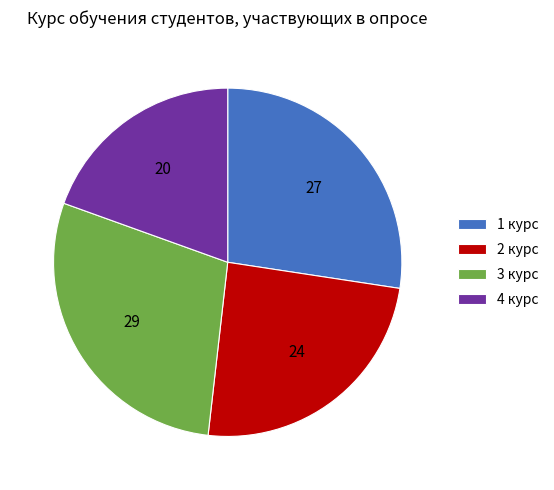

Which category has the smallest portion of the pie?

4 курс